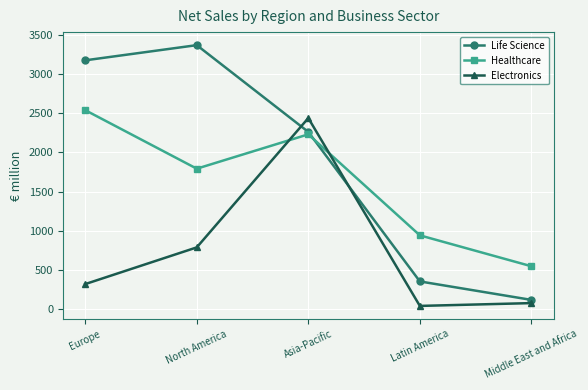

Is the value of Electronics at North America greater than the value of Healthcare at Europe?

No